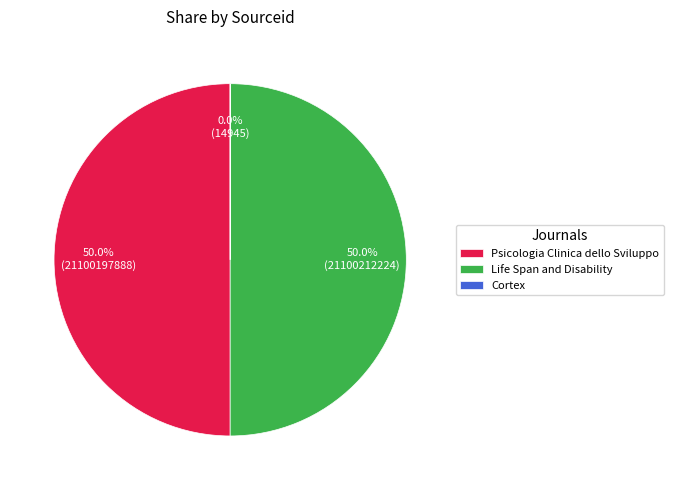

What is the ratio of the value at Life Span and Disability to the value at Psicologia Clinica dello Sviluppo?

1.0